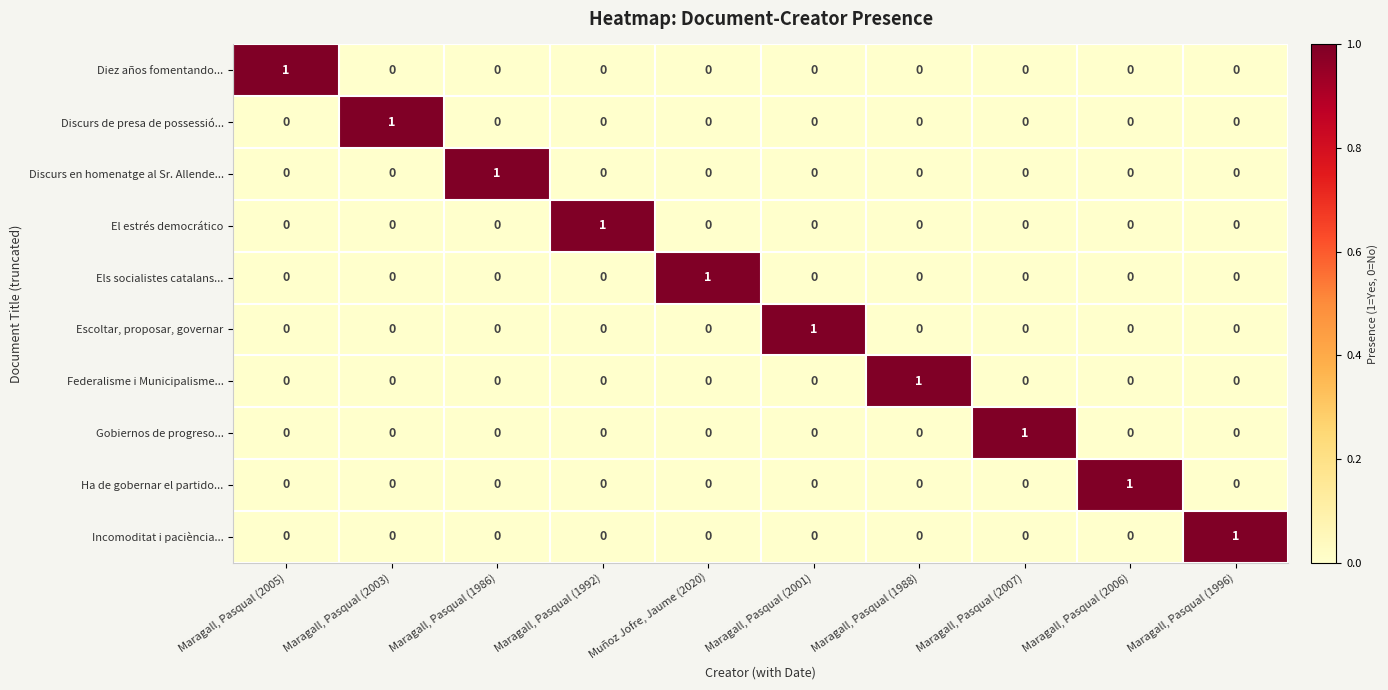

Is it true that Discurs en homenatge al Sr. Allende... equals -1 at Maragall, Pasqual (2005)?

False